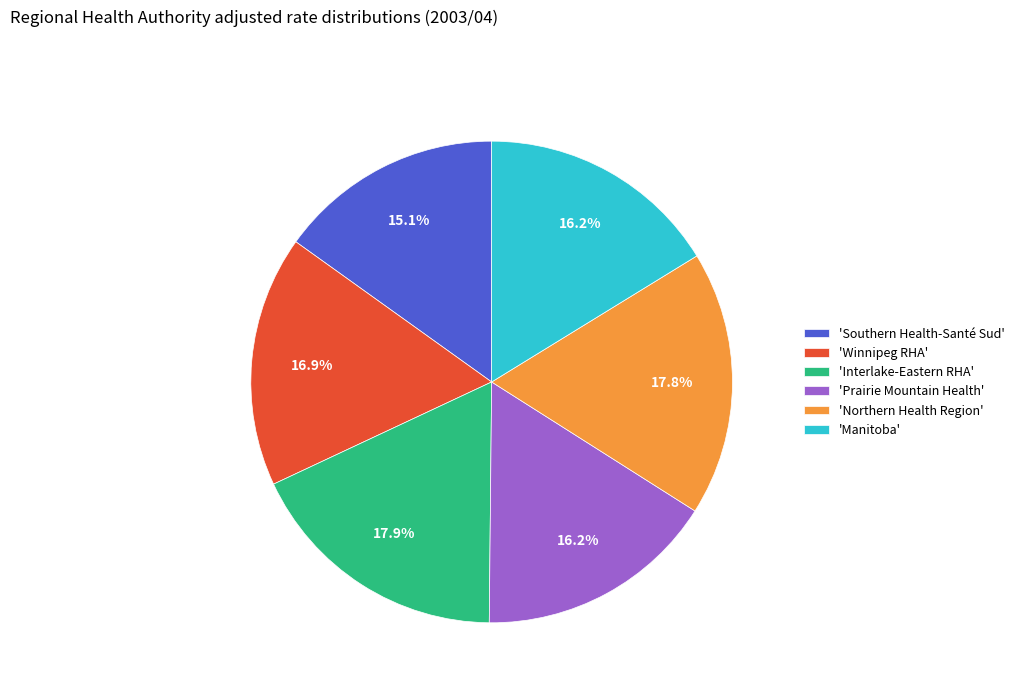

Does any single category account for the majority?

No